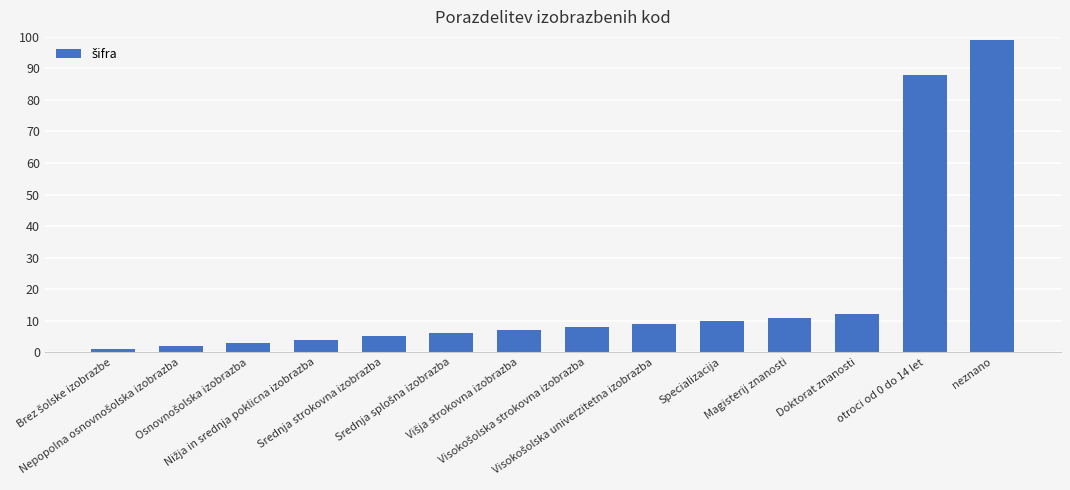

What is the average value?

19